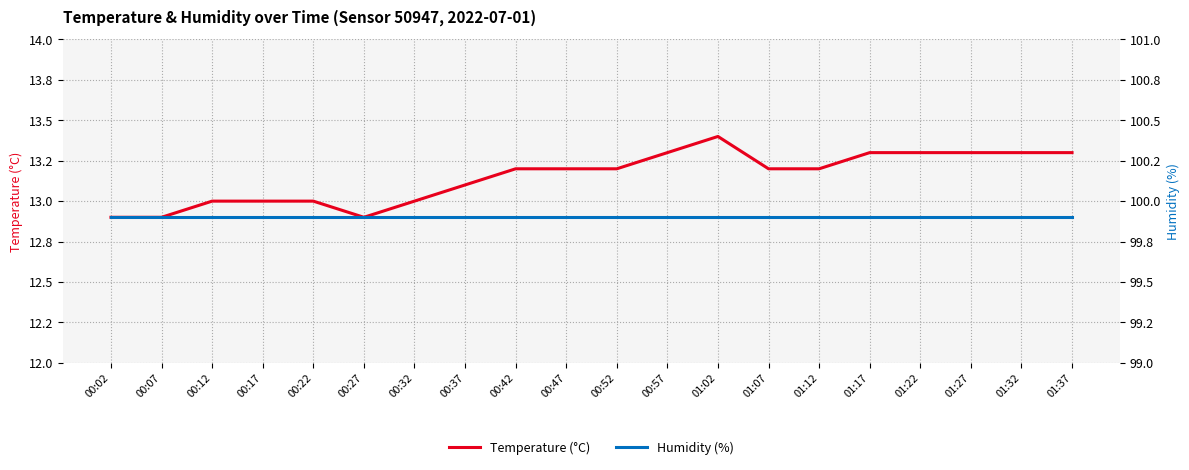

Reading left to right, transcribe all the data shown in this chart.

Temperature (°C): 00:02=12.9	00:07=12.9	00:12=13.0	00:17=13.0	00:22=13.0	00:27=12.9	00:32=13.0	00:37=13.1	00:42=13.2	00:47=13.2	00:52=13.2	00:57=13.3	01:02=13.4	01:07=13.2	01:12=13.2	01:17=13.3	01:22=13.3	01:27=13.3	01:32=13.3	01:37=13.3
Humidity (%): 00:02=99.9	00:07=99.9	00:12=99.9	00:17=99.9	00:22=99.9	00:27=99.9	00:32=99.9	00:37=99.9	00:42=99.9	00:47=99.9	00:52=99.9	00:57=99.9	01:02=99.9	01:07=99.9	01:12=99.9	01:17=99.9	01:22=99.9	01:27=99.9	01:32=99.9	01:37=99.9